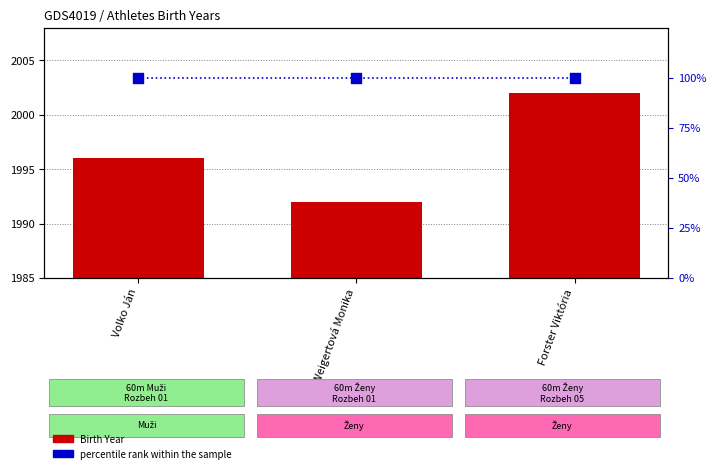

Is the value of percentile rank within the sample at Volko Ján greater than the value of Birth Year at Volko Ján?

Yes